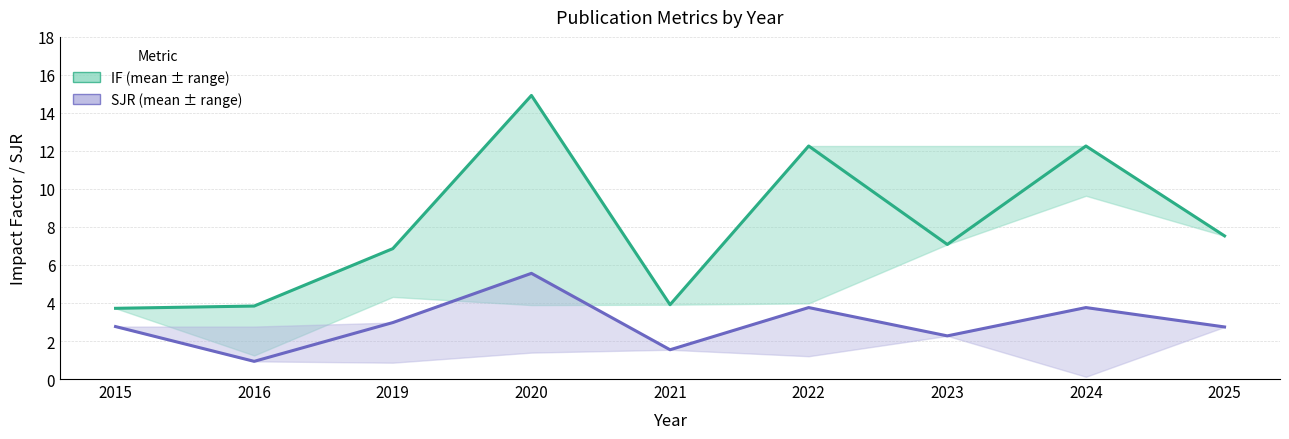

What is the total value across all series at 2016?

4.8